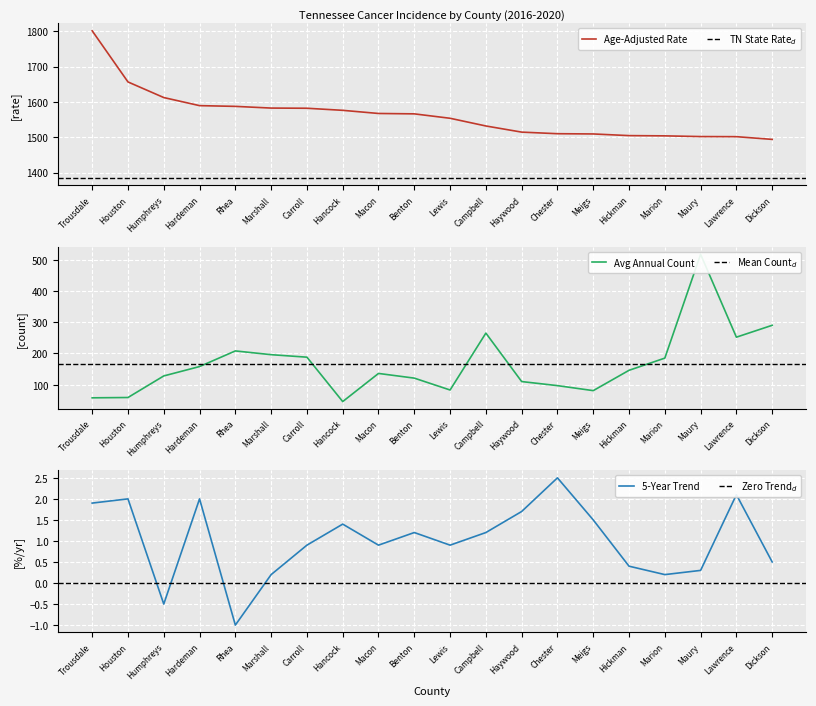

Is it true that Age-Adjusted Rate equals 799.2 at Lewis?

False